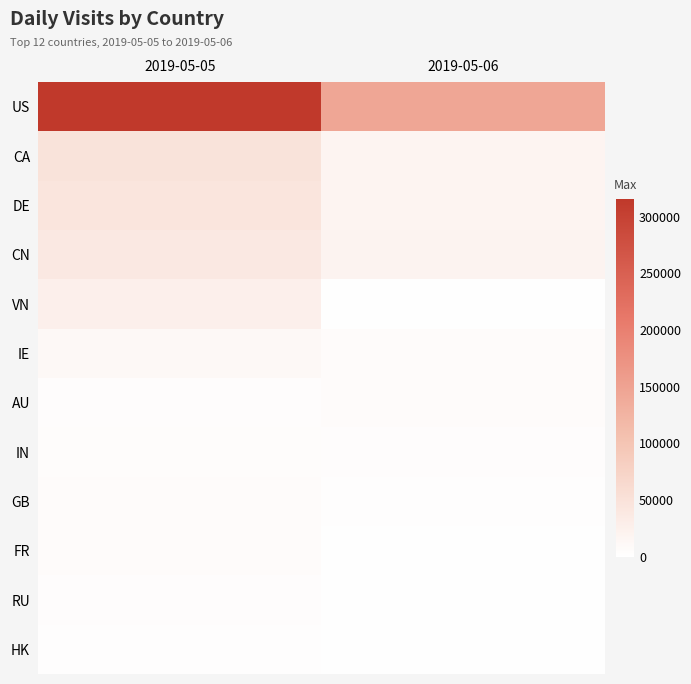

At which category does the chart reach its peak across all series?

2019-05-05